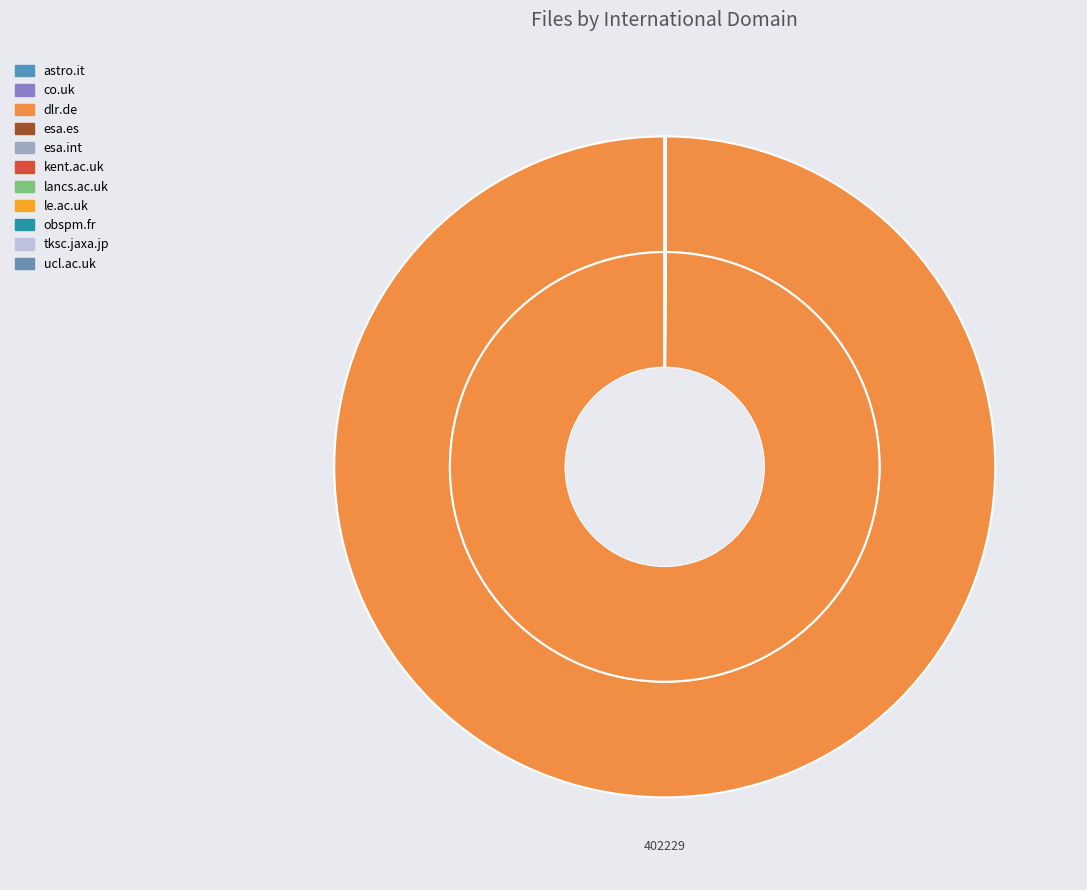

What is the largest slice in the pie chart?

dlr.de